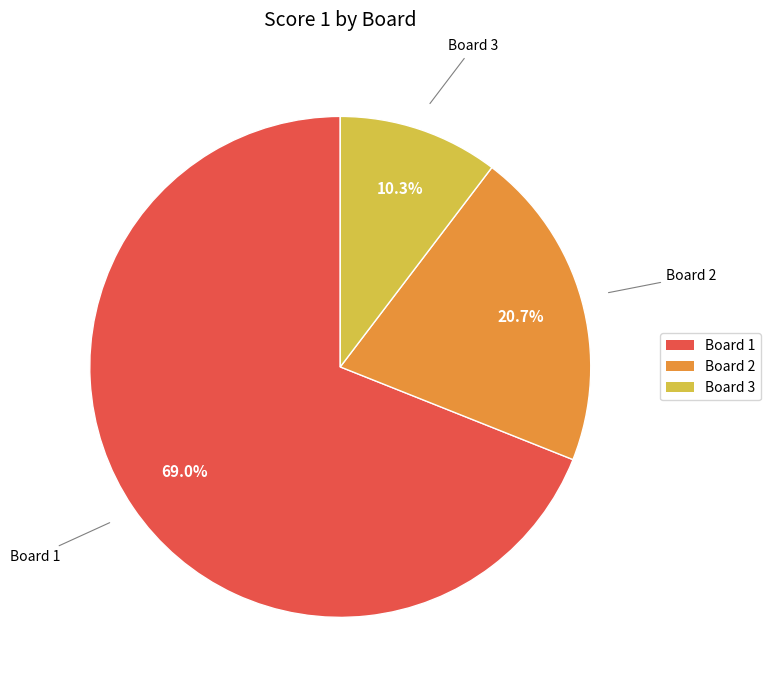

Does any single category account for the majority?

Yes